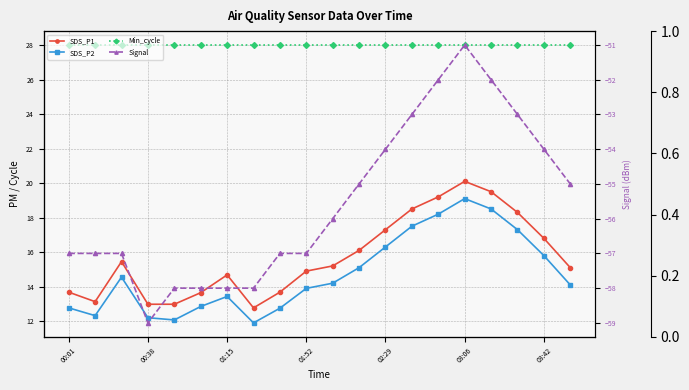

True or false: Min_cycle and SDS_P1 cross at least once.

False